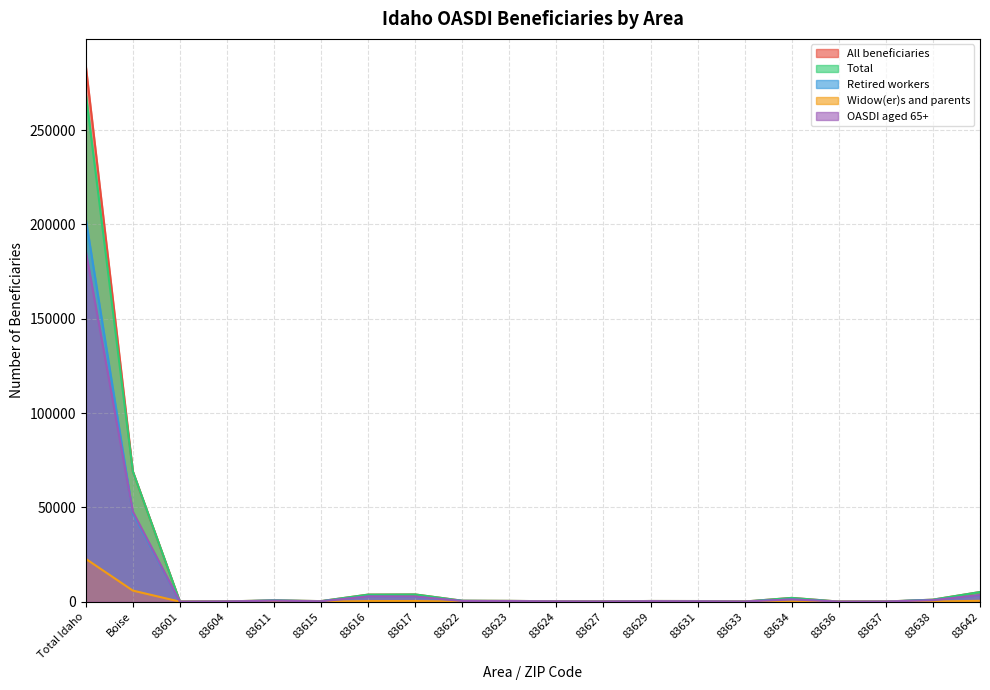

True or false: All beneficiaries and Retired workers intersect in this chart.

False